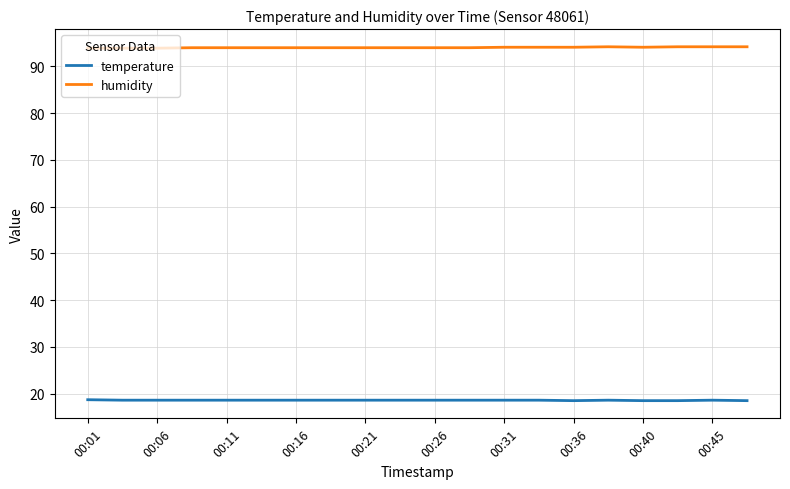

Rank the series by their maximum value, from highest to lowest.

humidity, temperature